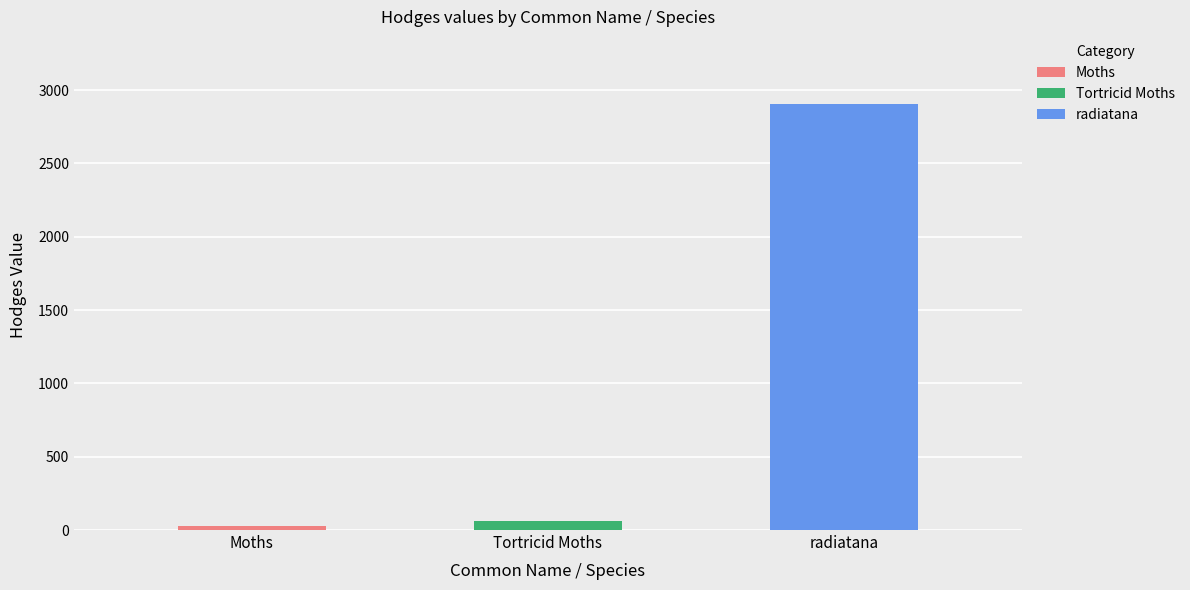

Reading left to right, transcribe all the data shown in this chart.

Moths=29.0	Tortricid Moths=62.1	radiatana=2908.0